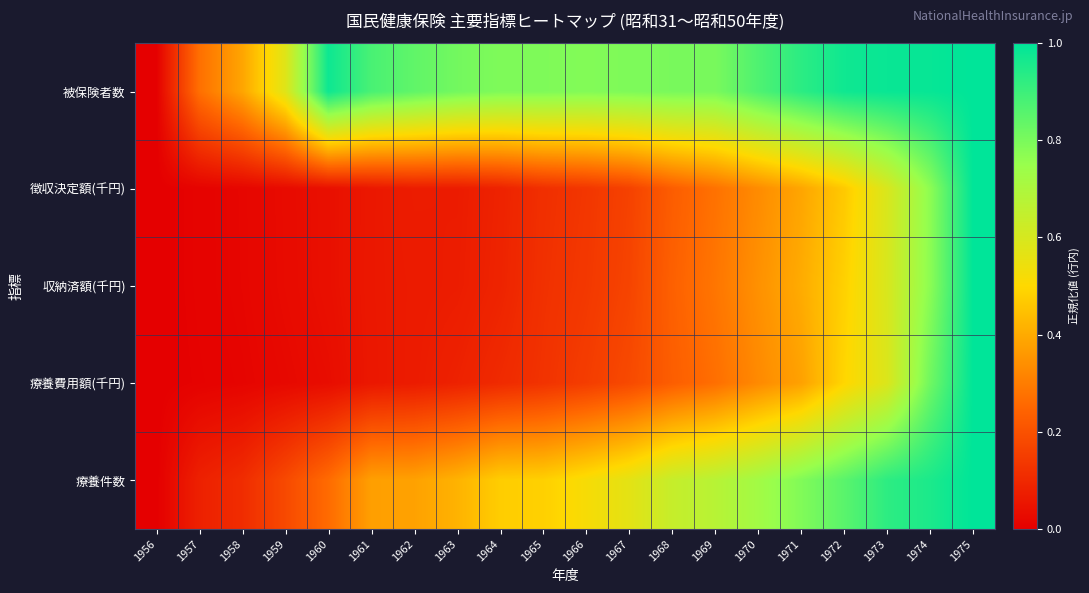

What is the spread (max minus min) of values at 1969?

0.5